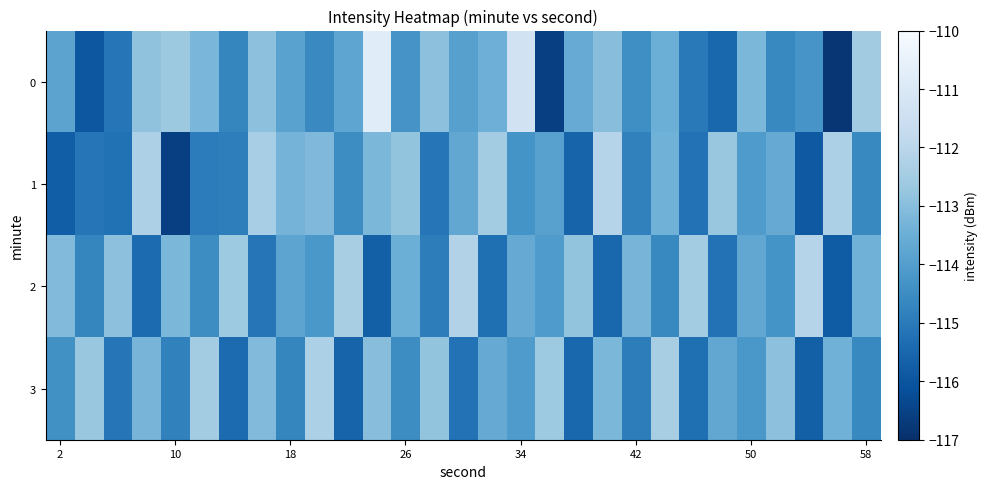

List the series in order of their peak value, lowest first.

3, 1, 2, 0